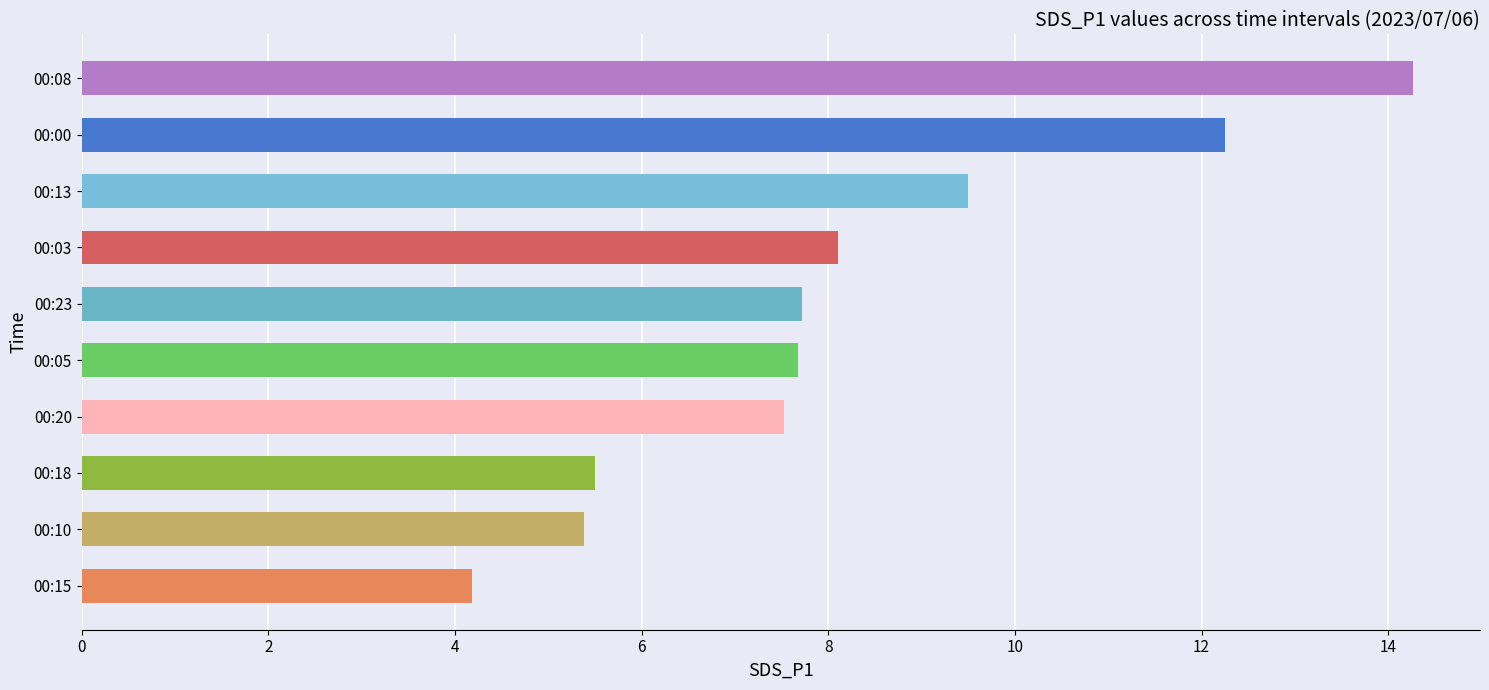

What is the greatest value displayed?

14.3